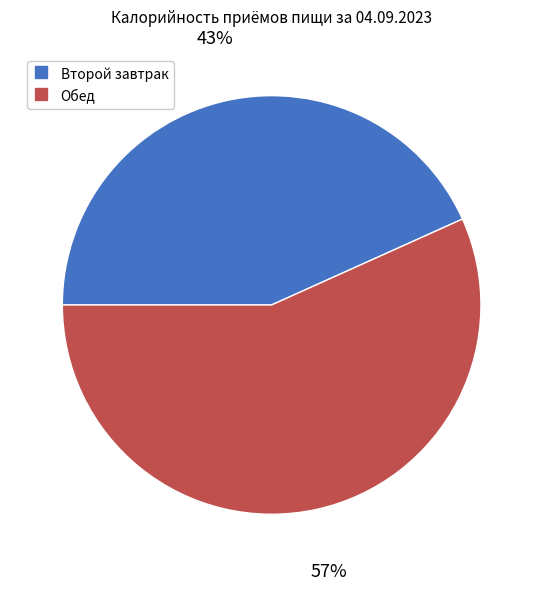

To the nearest percent, what is the combined percentage of Обед and Второй завтрак?

100%